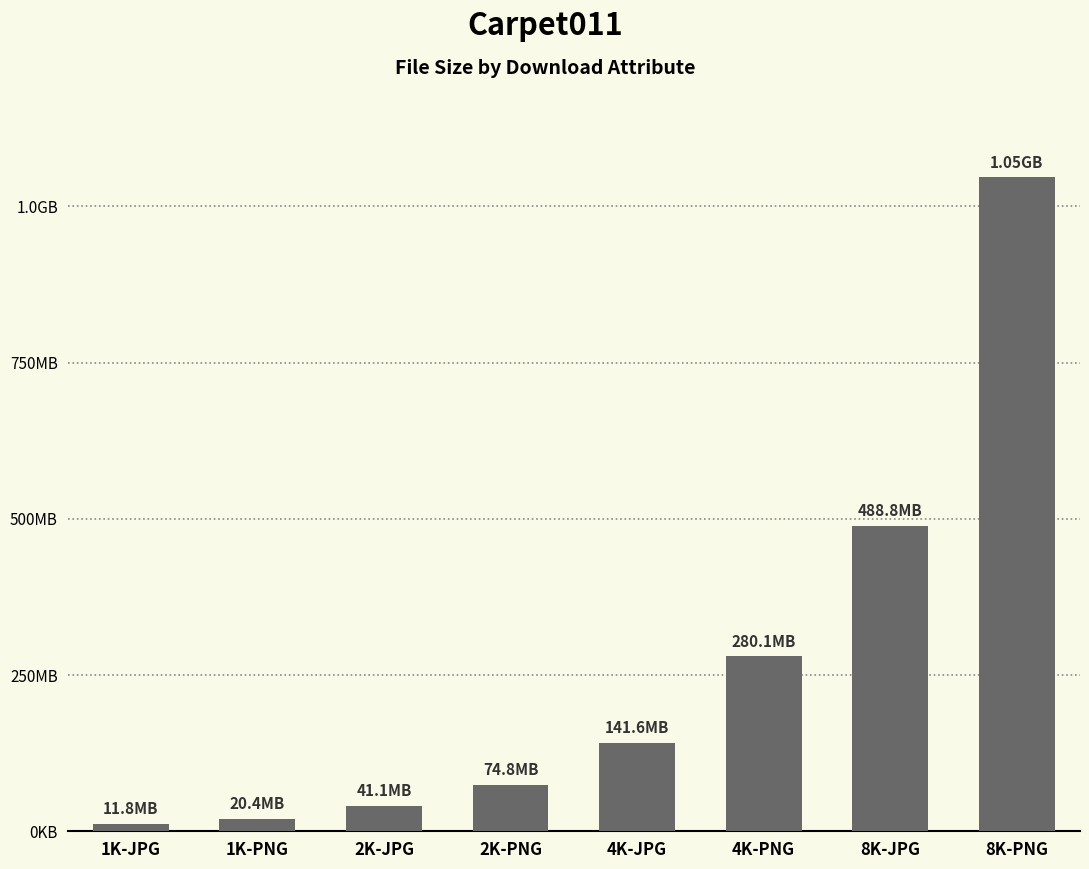

Does the chart contain any negative values?

No